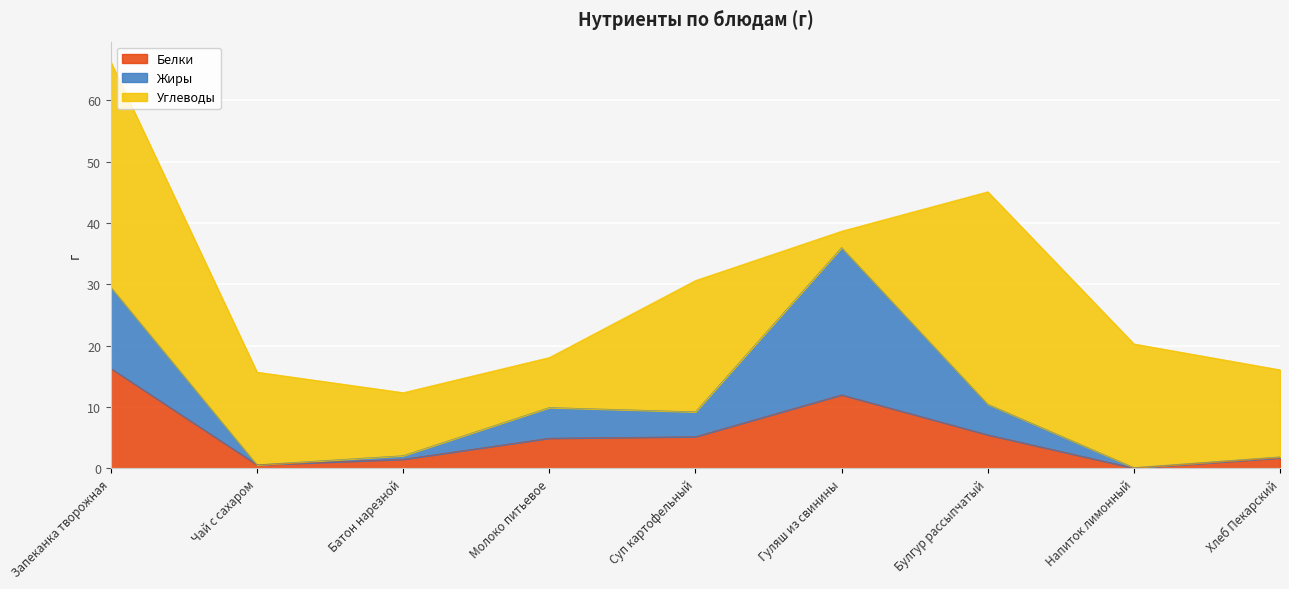

At which label is Углеводы closest to 19?

Напиток лимонный